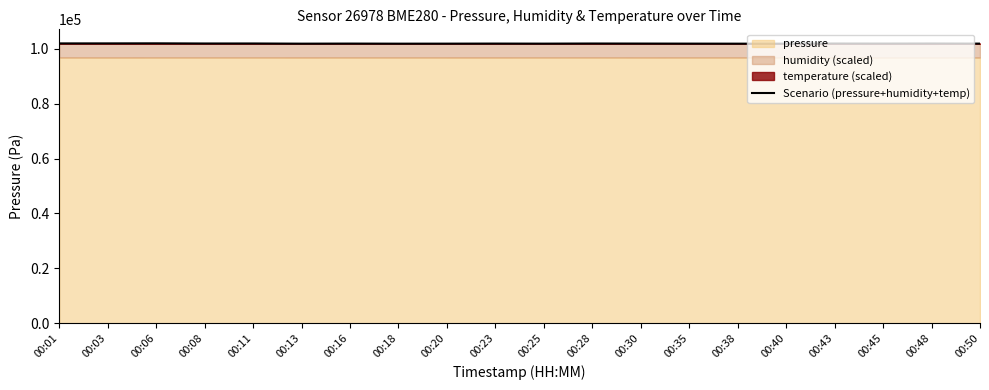

What is the change in value from 00:08 to 00:20?

-53.3